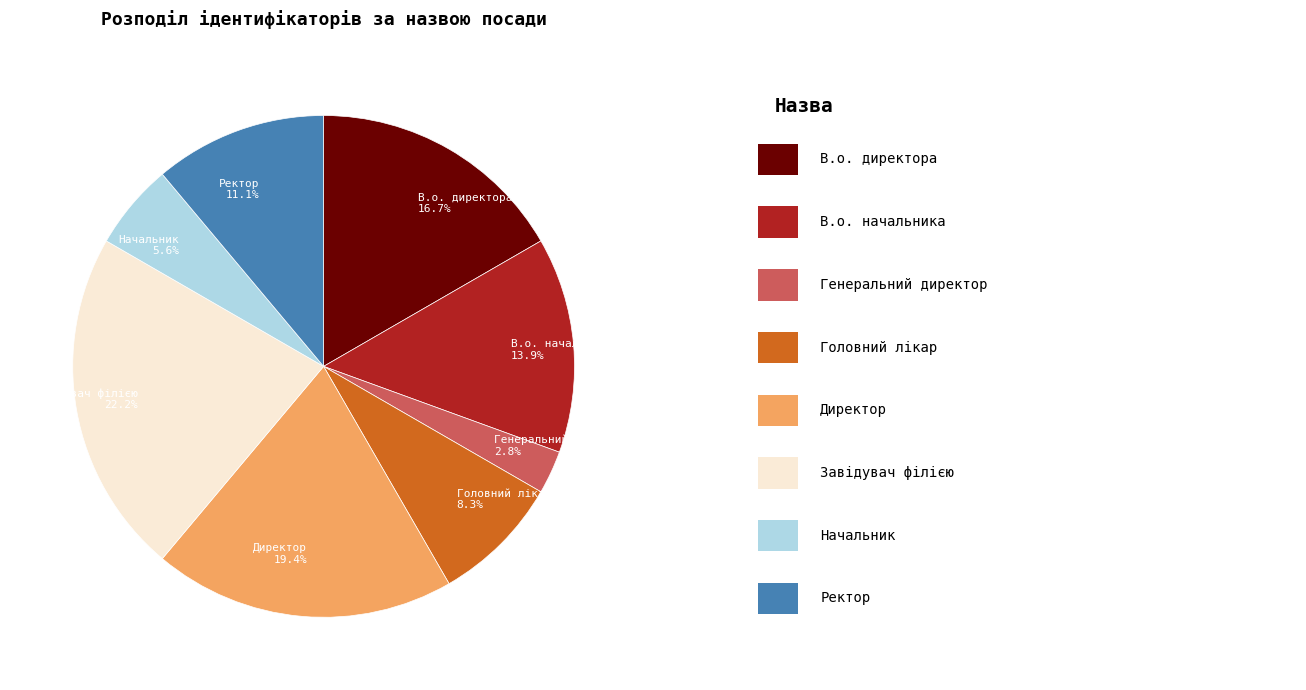

What portion of the pie excludes Завідувач філією?

77.8%